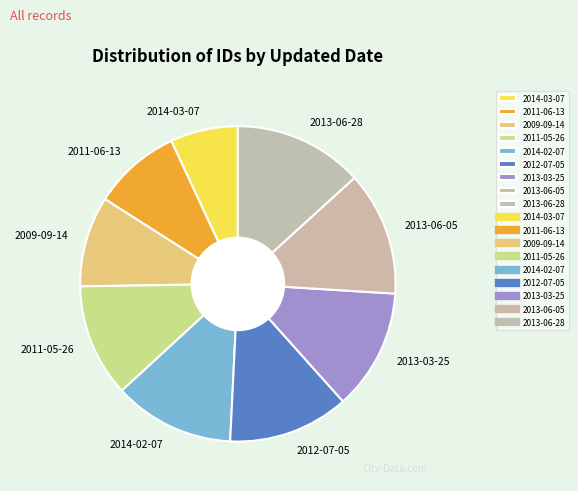

Is there a majority slice in this chart?

No